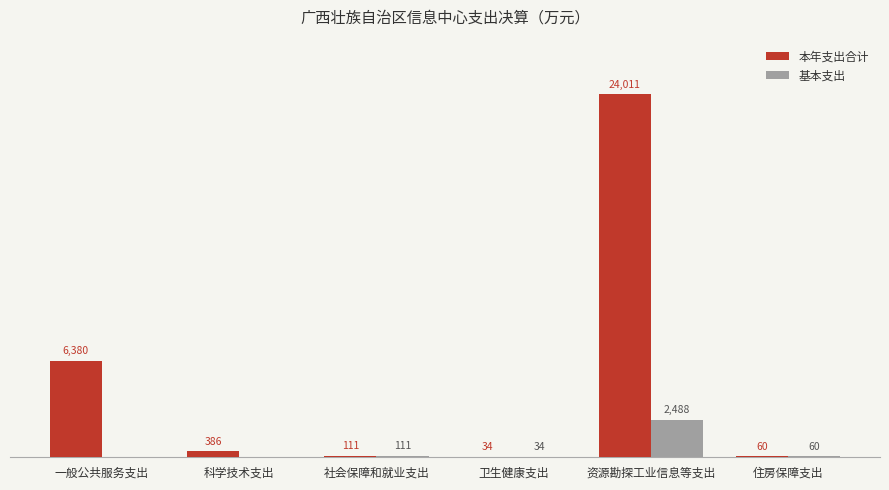

Is the value of 基本支出 at 社会保障和就业支出 greater than the value of 本年支出合计 at 科学技术支出?

No